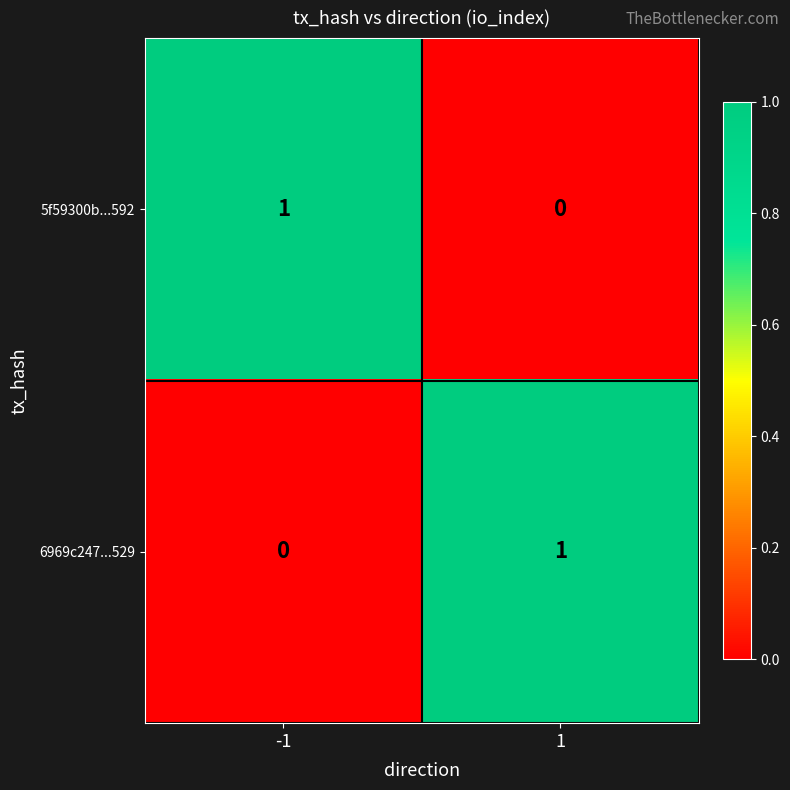

What is the greatest value displayed?

1